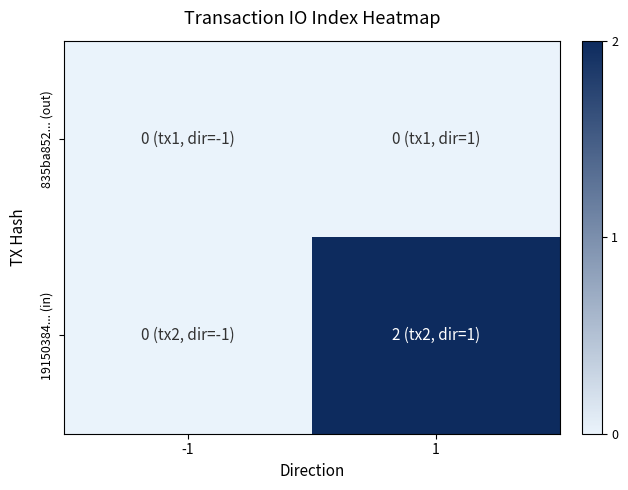

At how many categories does at least one series exceed 0?

1